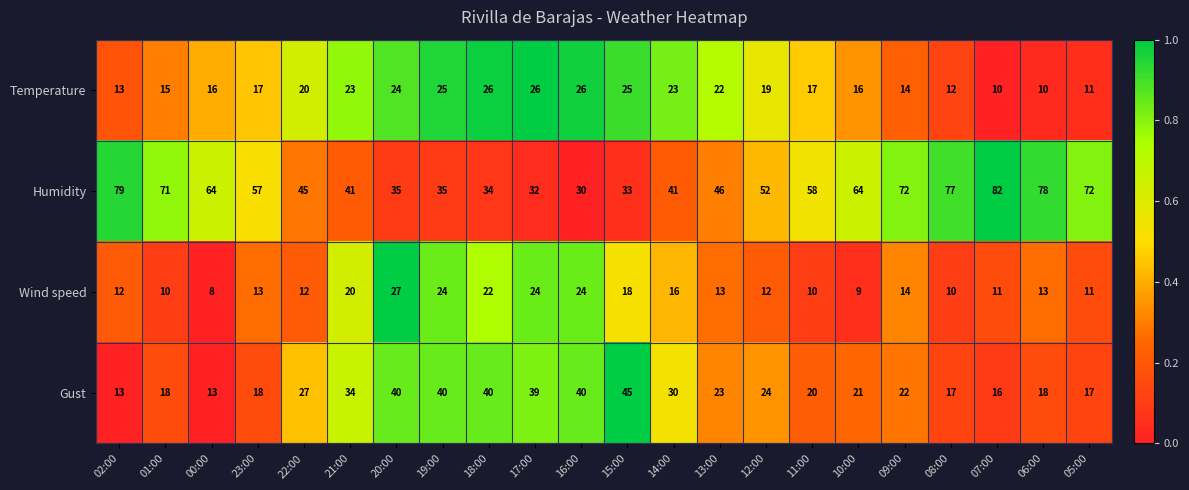

At which category does the chart reach its peak across all series?

07:00